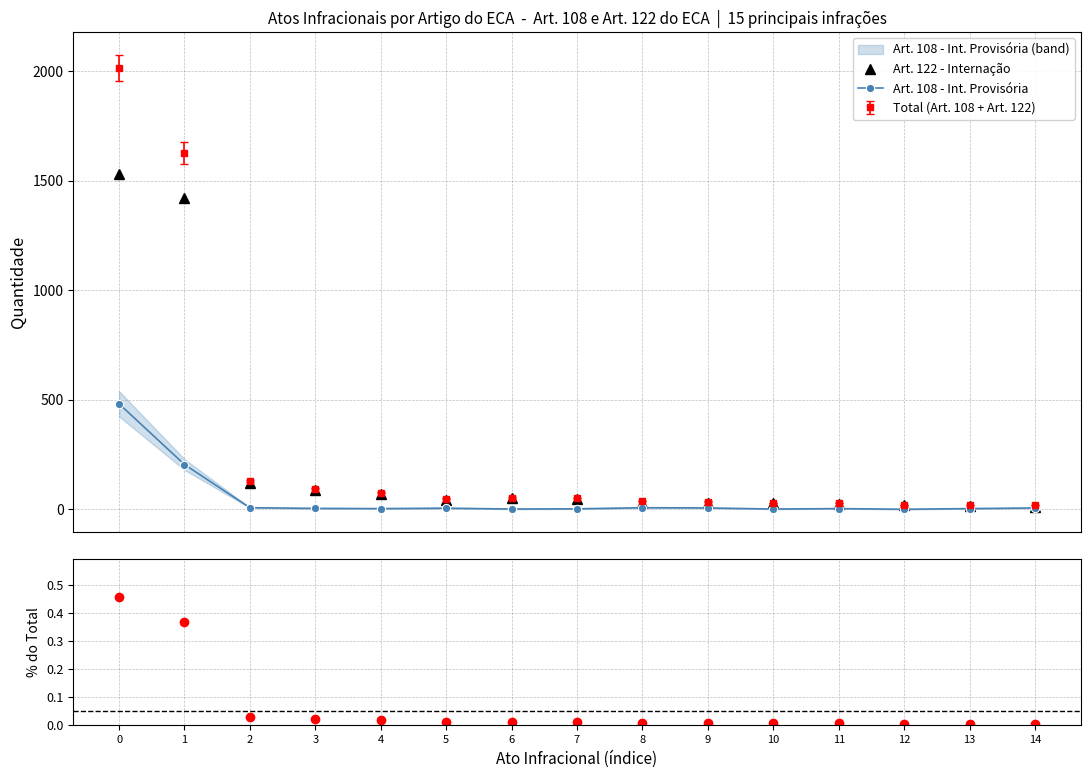

True or false: Art. 122 - Internação and % do Total intersect in this chart.

False